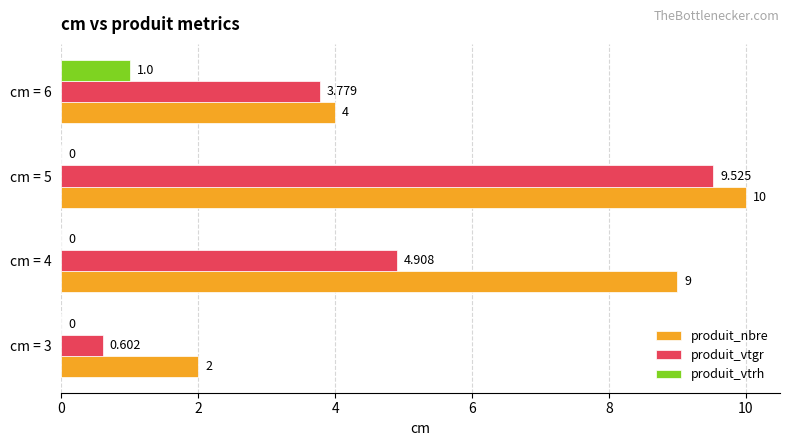

Is the value of produit_vtrh at cm = 6 greater than the value of produit_vtgr at cm = 6?

No